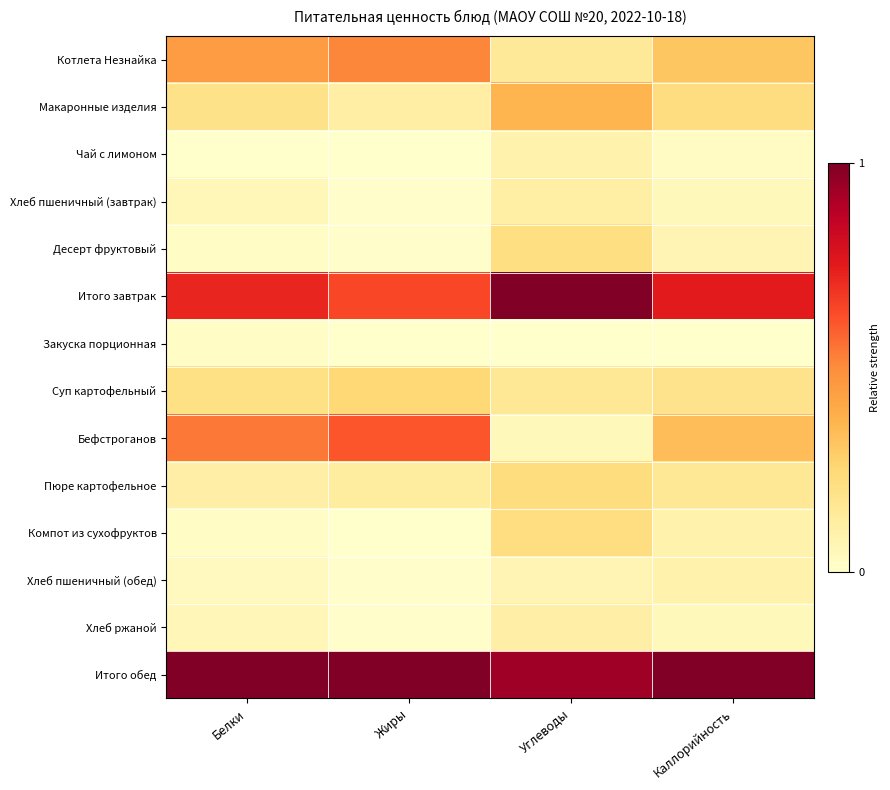

How many data points does each series have?

4